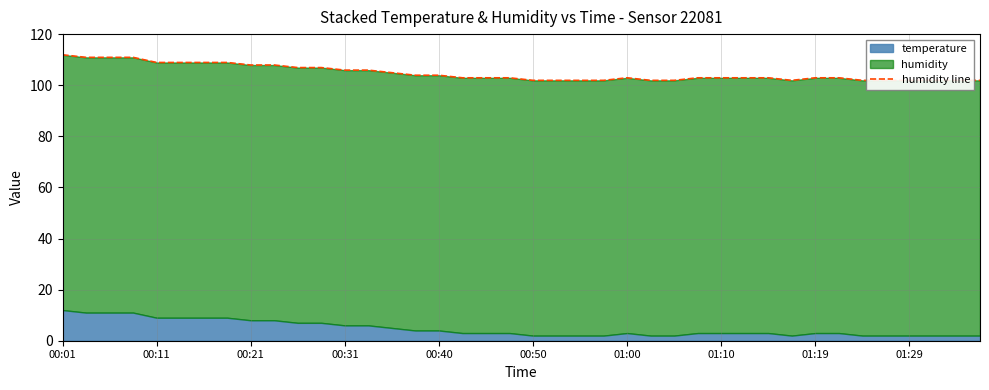

What is the greatest value displayed?

111.9